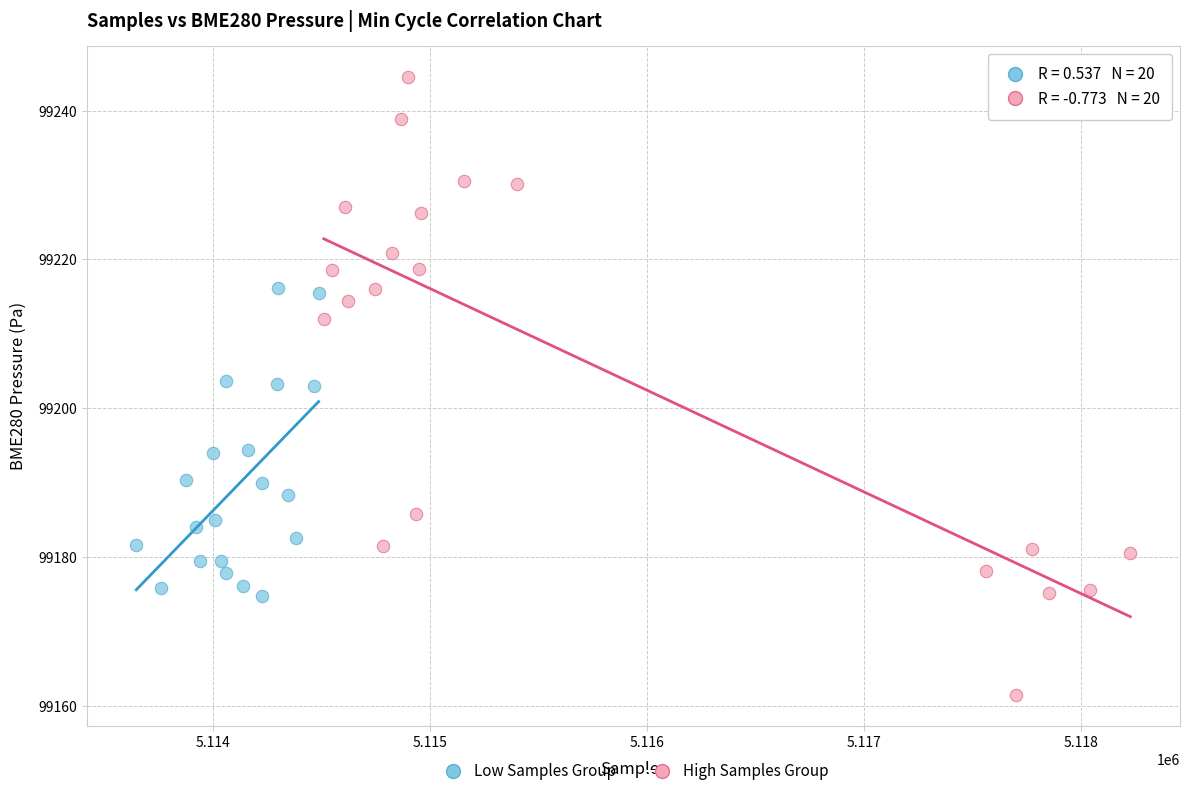

Which series has the widest spread of Y values?

High Samples Group